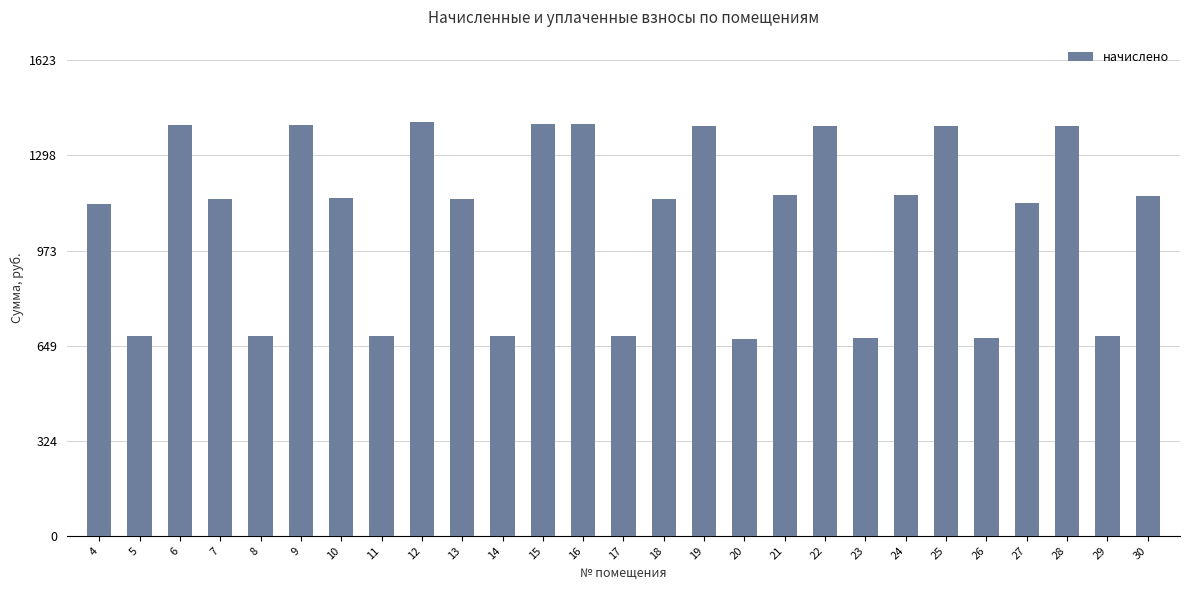

Does the chart contain any negative values?

No